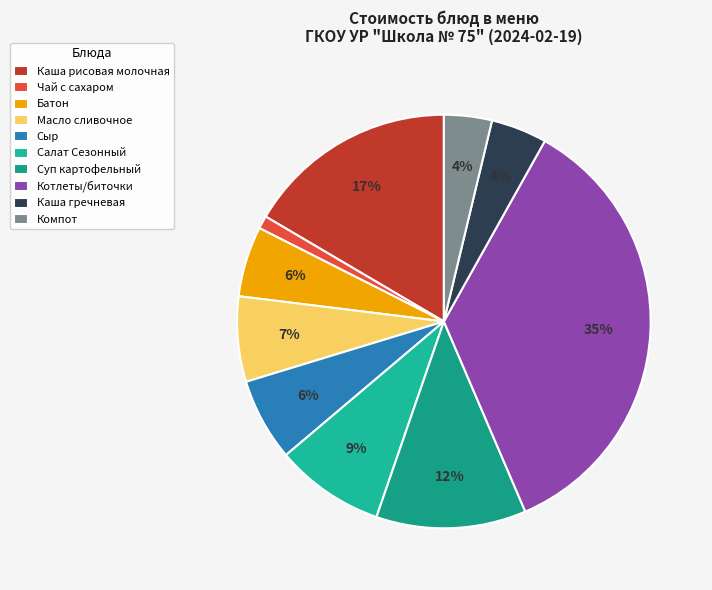

How many segments does this pie chart have?

10